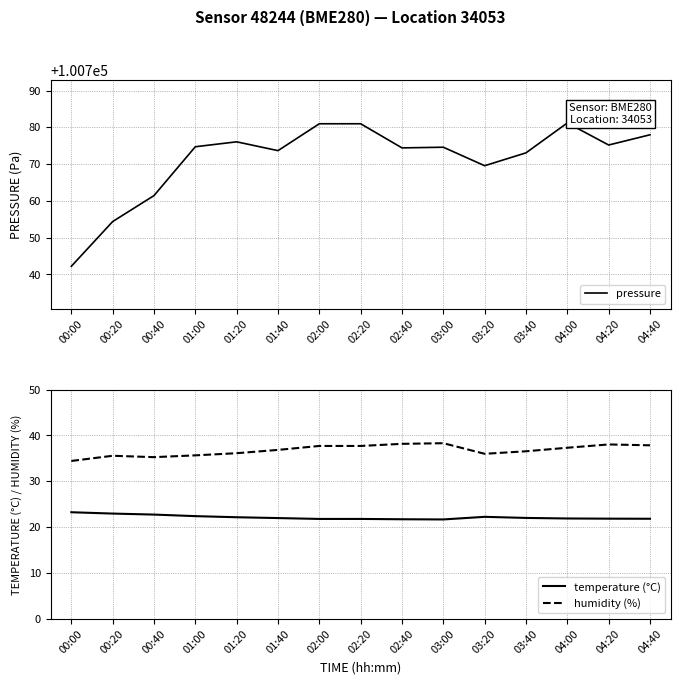

At which category is the sum across all series the highest?

02:00